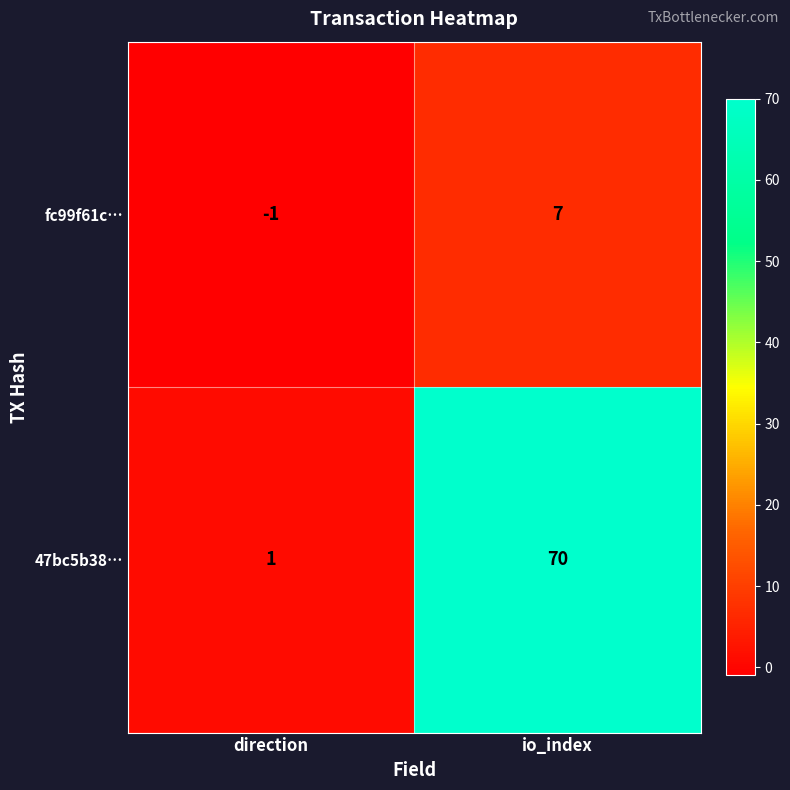

Rank the series at direction from highest to lowest value.

47bc5b38…, fc99f61c…